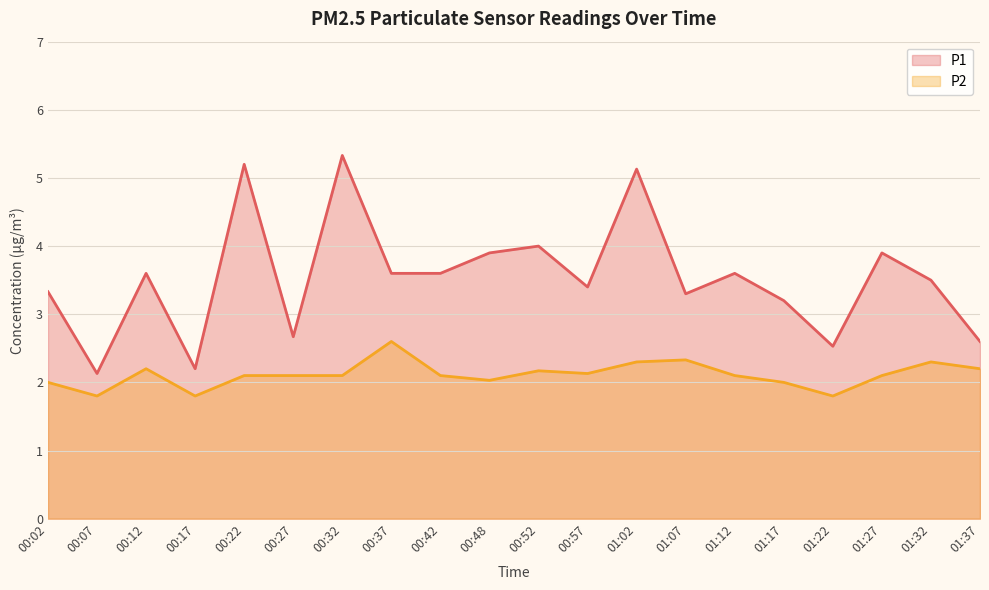

What is the sum of all P2 values?

42.3